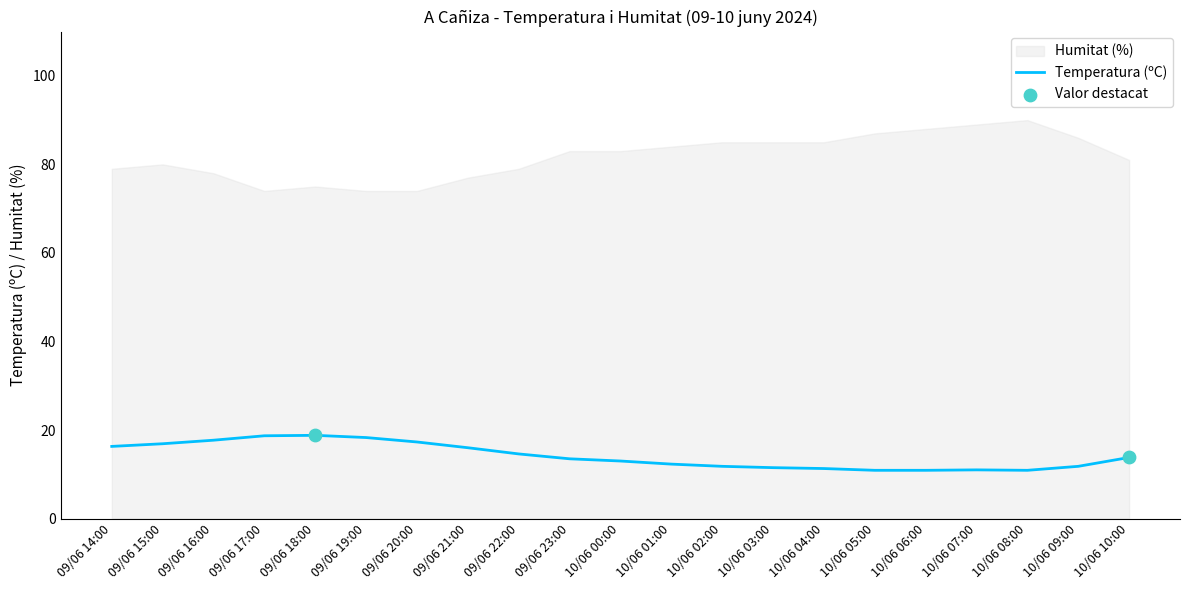

Which has a higher value, 09/06 22:00 or 10/06 02:00?

09/06 22:00